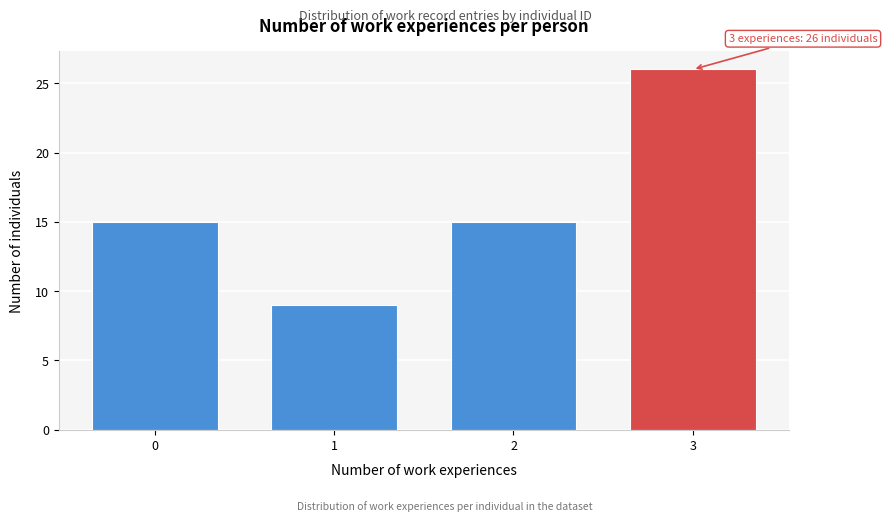

Reading left to right, extract all data points from this chart.

0=15	1=9	2=15	3=26